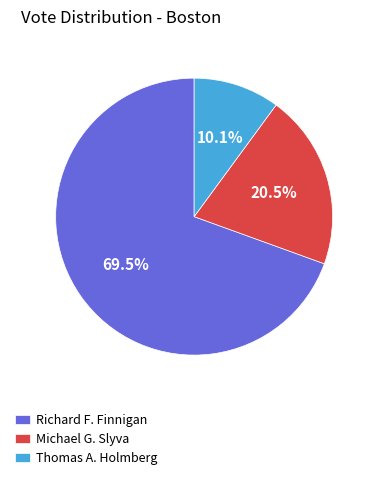

How many slices are in this pie chart?

3